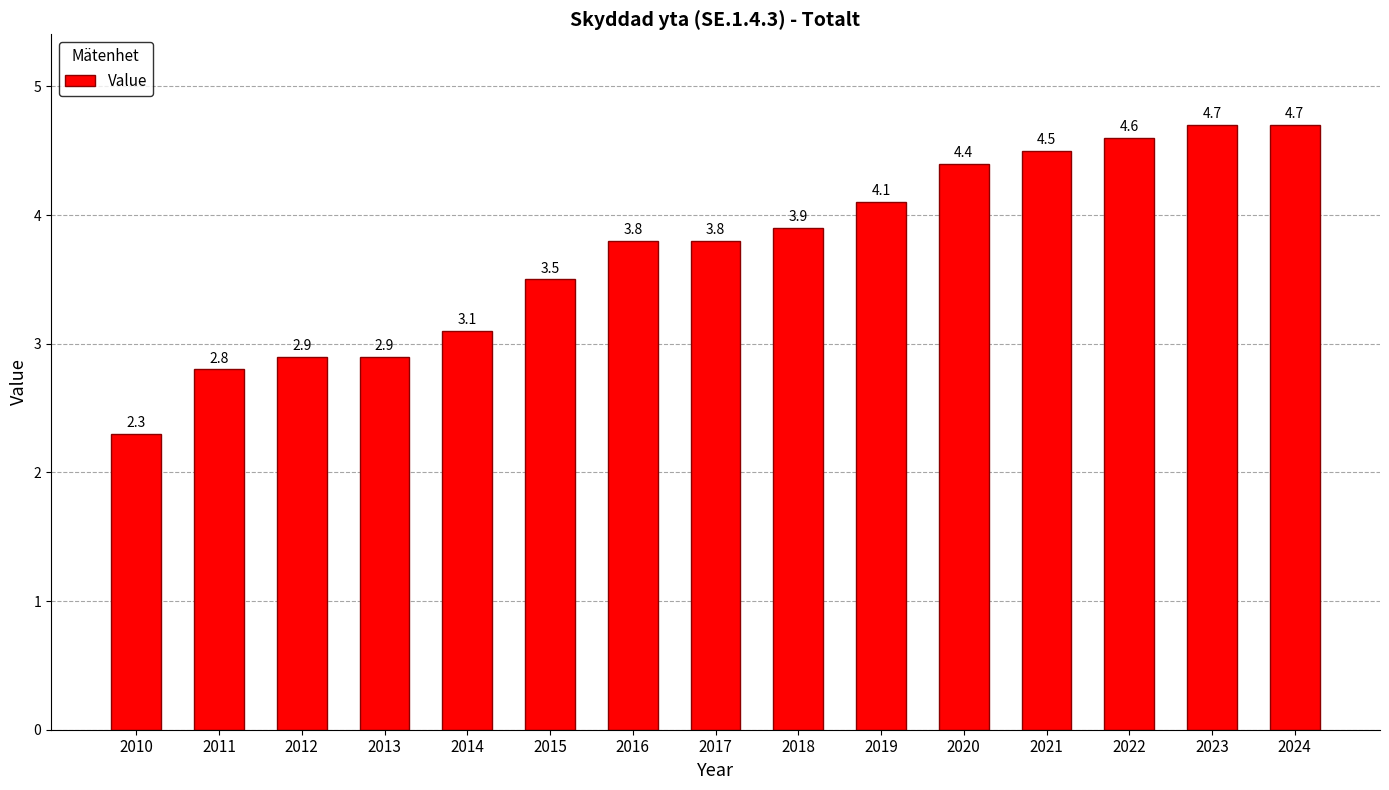

The value at 2013 is 5.2. True or false?

False